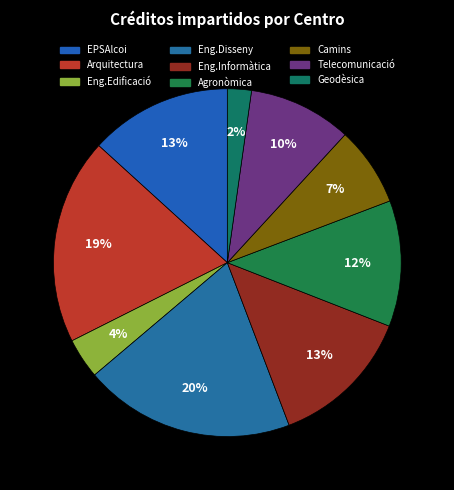

What is the largest slice in the pie chart?

E.T.S. D'ENG. DEL DISSENY